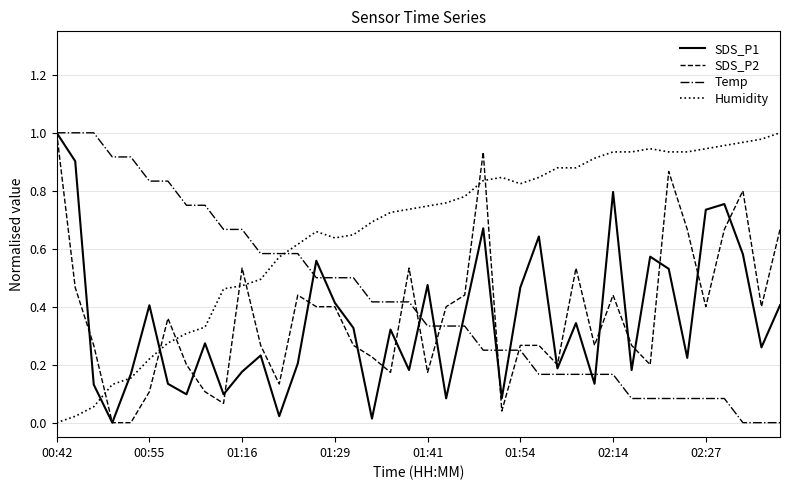

In SDS_P1, how many points are lower than both neighbors (excluding endpoints)?

13